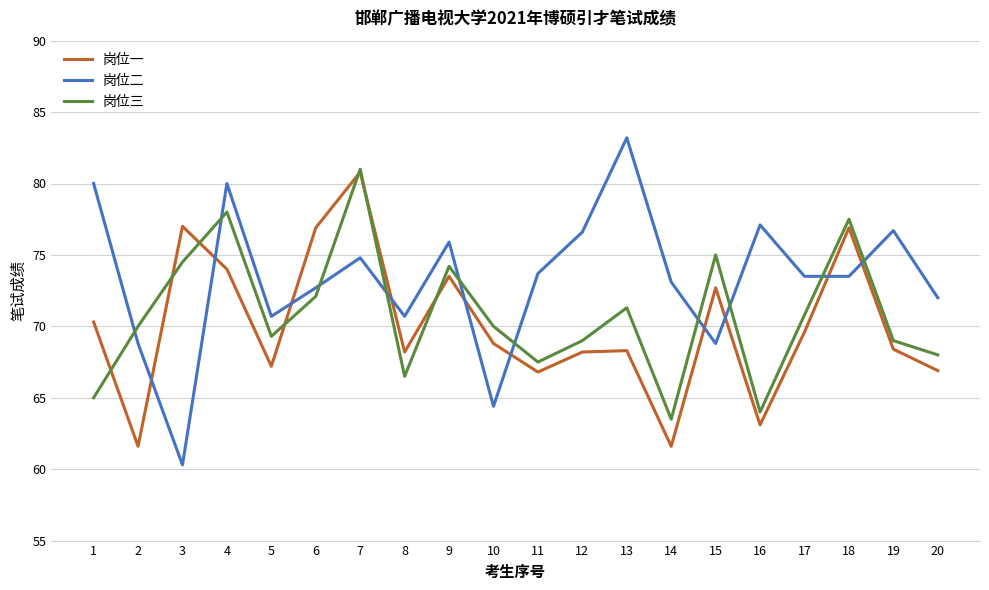

Where do 岗位一 and 岗位二 first cross each other?

2 and 3